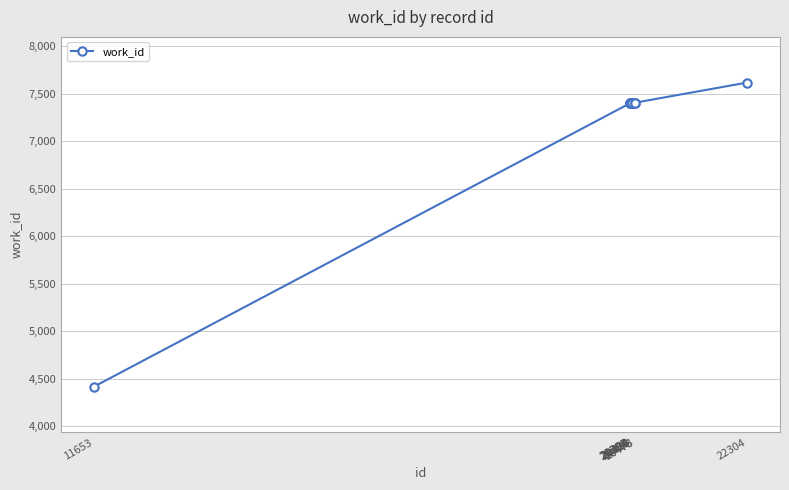

What is the difference between the maximum and minimum values?

3201